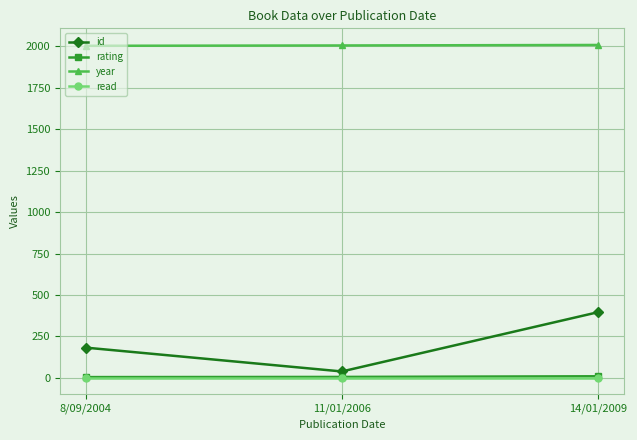

What is the lowest value of the year series?

2004